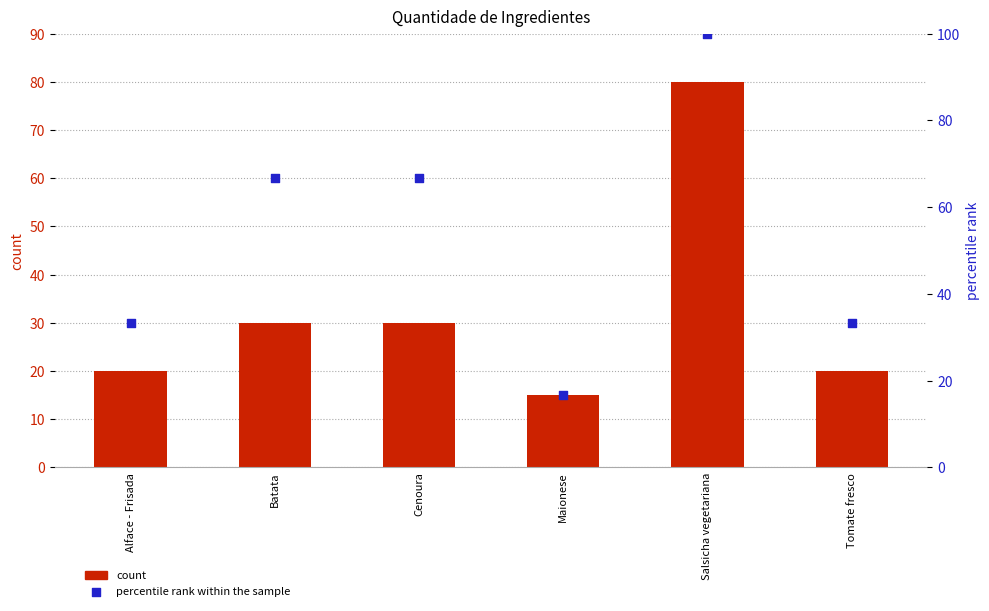

Which series has the largest total across all categories?

percentile rank within the sample